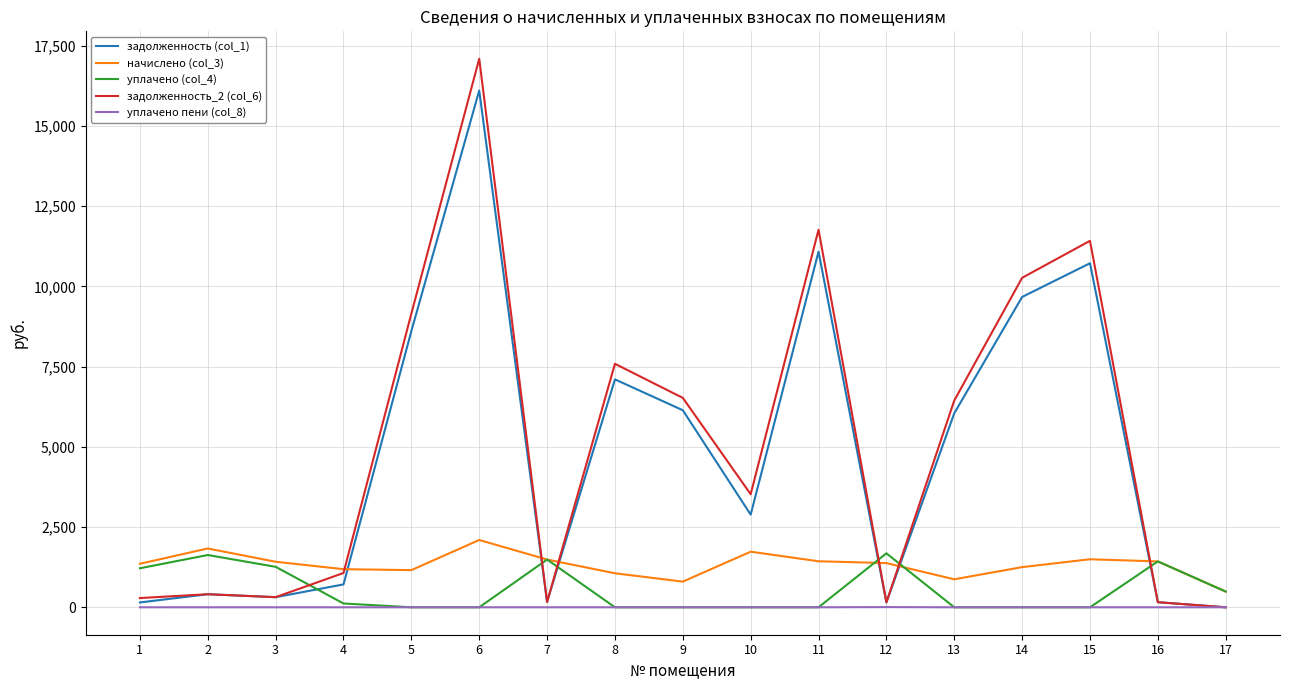

What is the maximum value shown in the chart?

17095.7